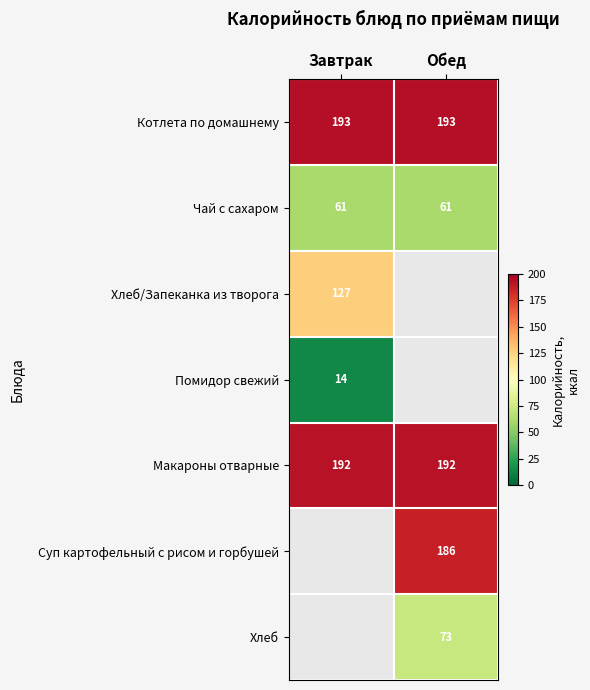

The Чай с сахаром series shows 61 at Обед. True or false?

True